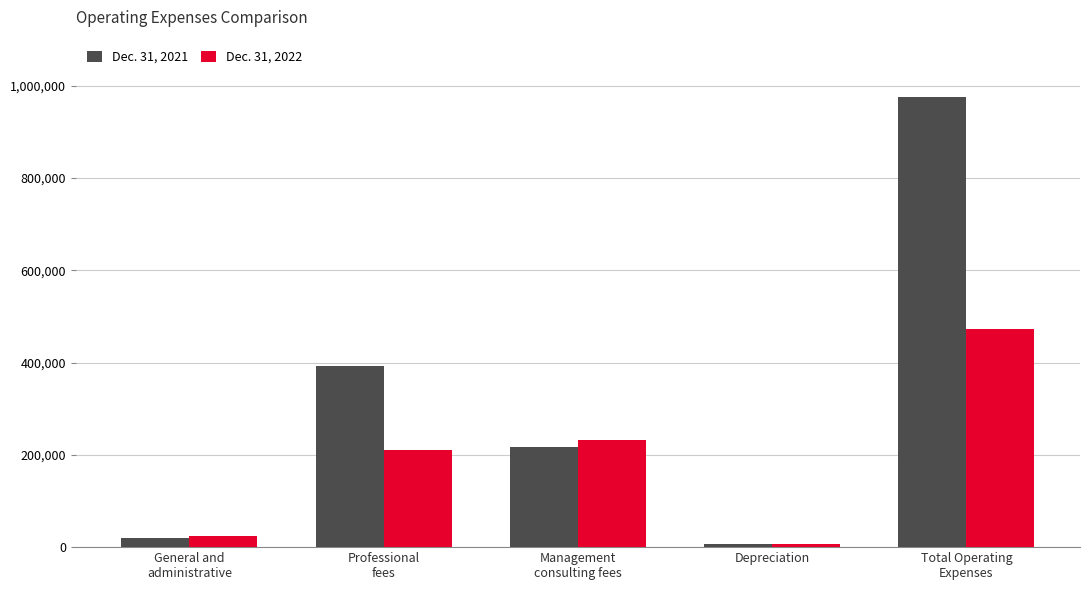

What is the minimum value for Dec. 31, 2021?

6393